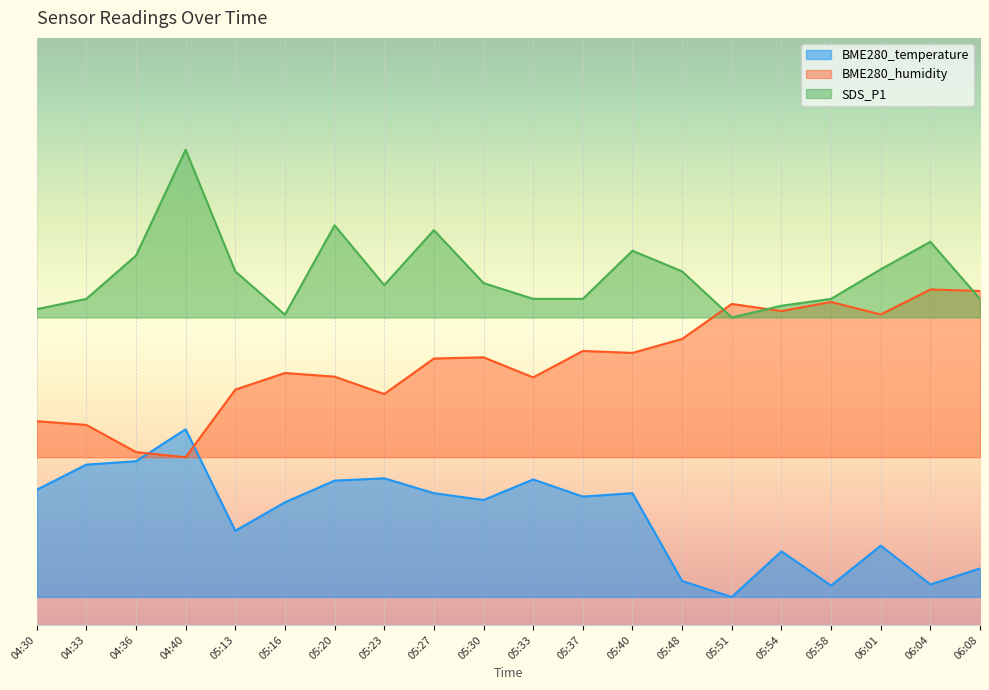

What are all the series names shown in the legend?

BME280_temperature, BME280_humidity, SDS_P1